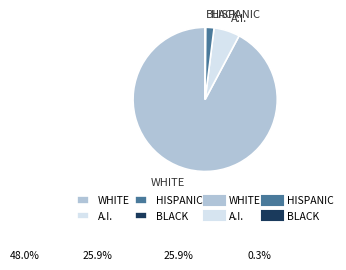

The HISPANIC slice represents 2% of the pie. True or false?

True